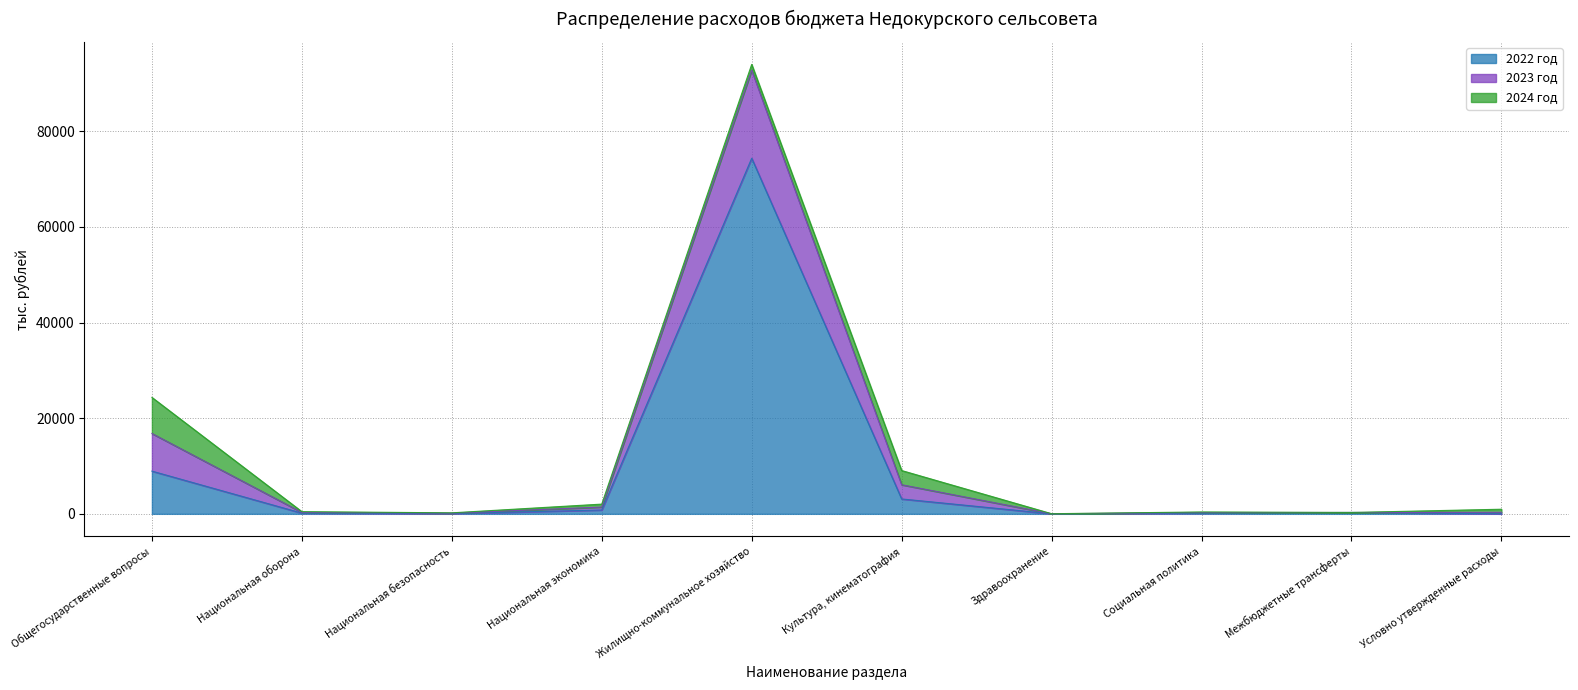

What is the label of the 9th point from the right?

Национальная оборона